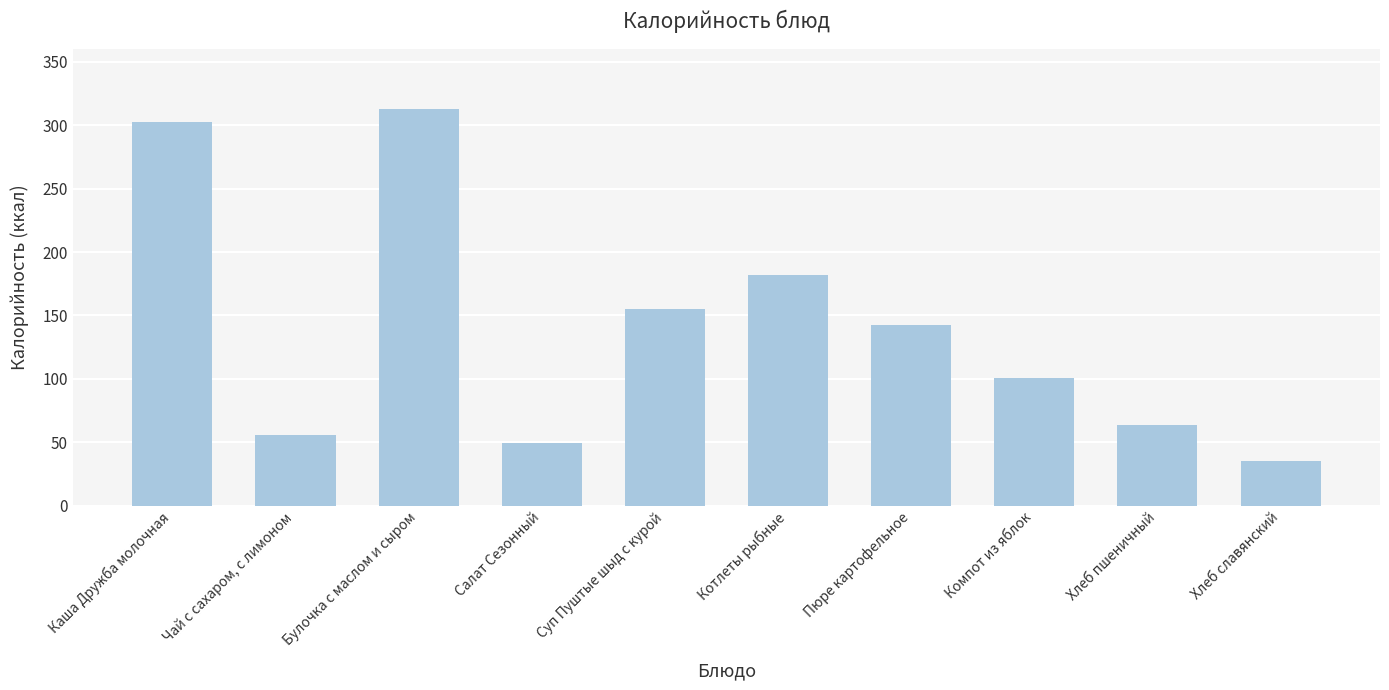

What is the sum of the values at Суп Пуштые шыд с курой and Компот из яблок?

255.5